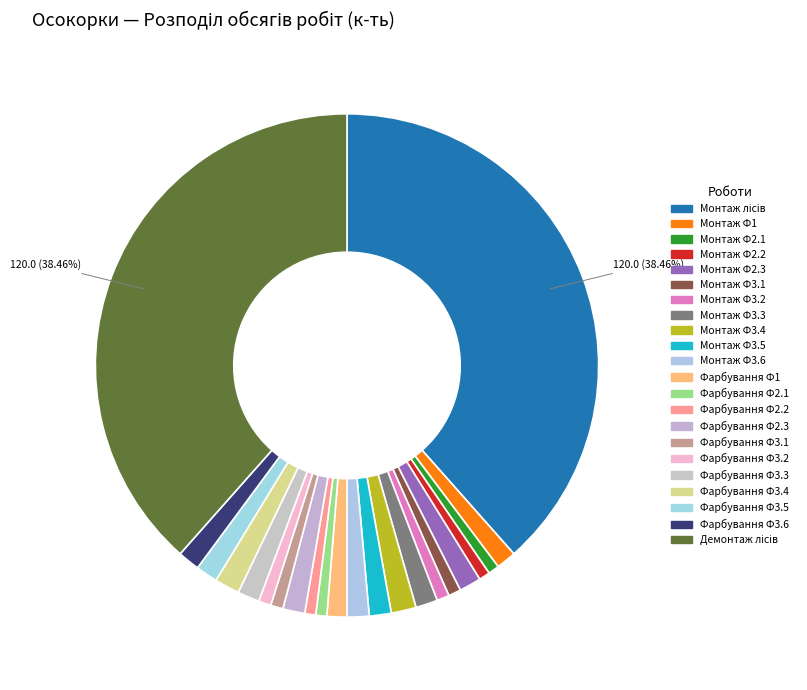

The Фарбування Ф2.1 slice represents 1% of the pie. True or false?

True